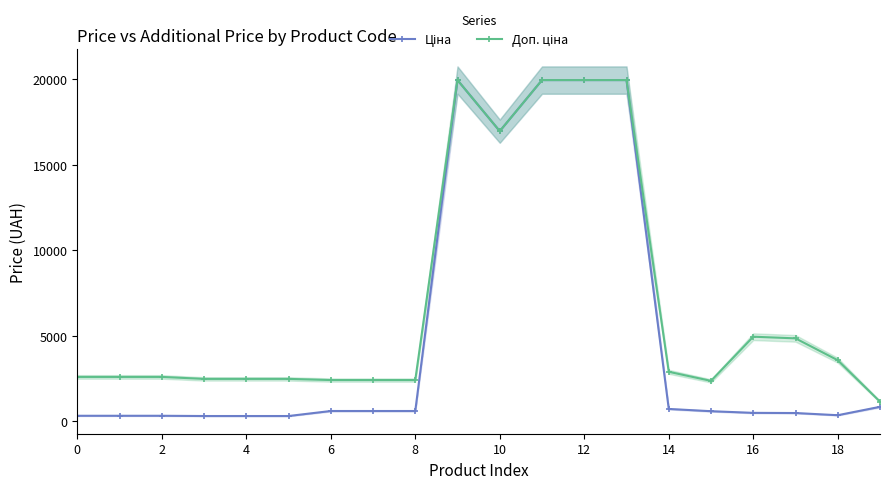

What is the sum of all Доп. ціна values?

139111.8